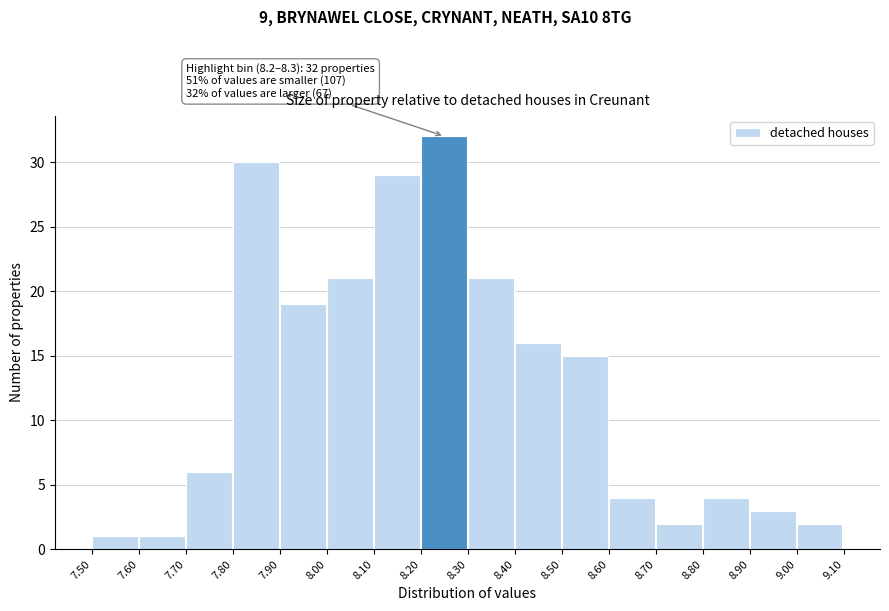

Which range on the x-axis has the tallest bar?

8.20 to 8.30